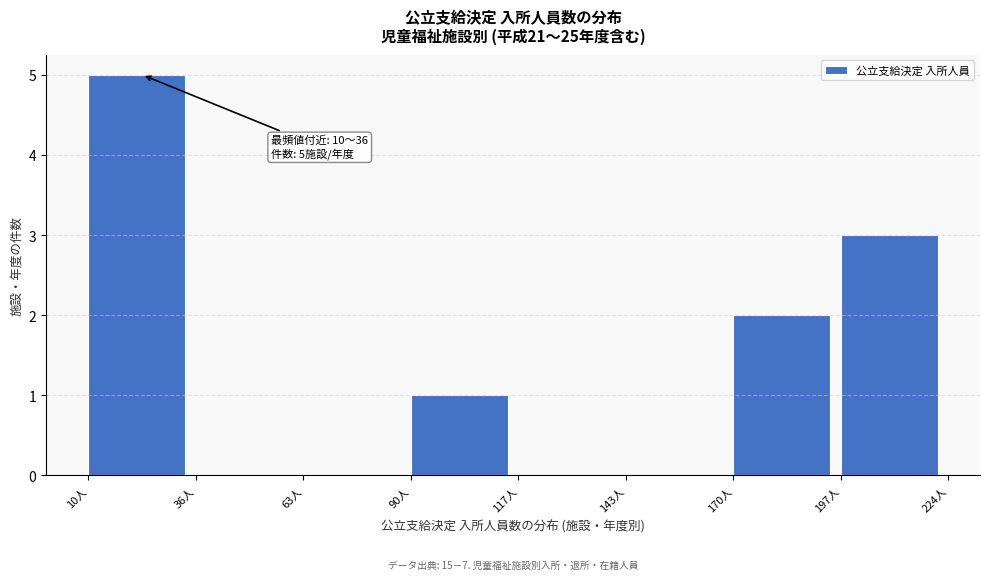

Which range on the x-axis has the tallest bar?

10 to 35